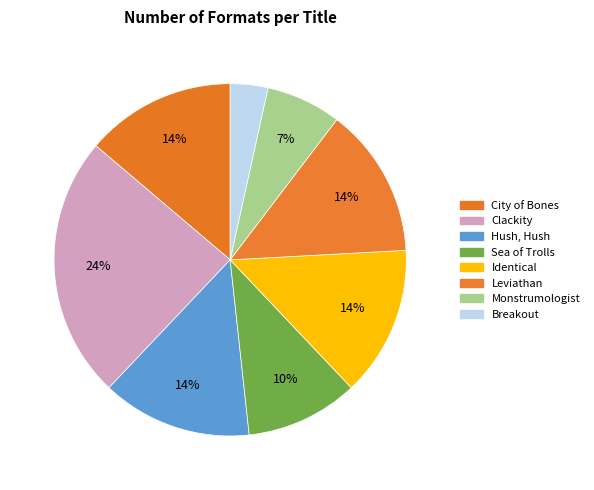

What is the smallest slice in the pie chart?

Breakout